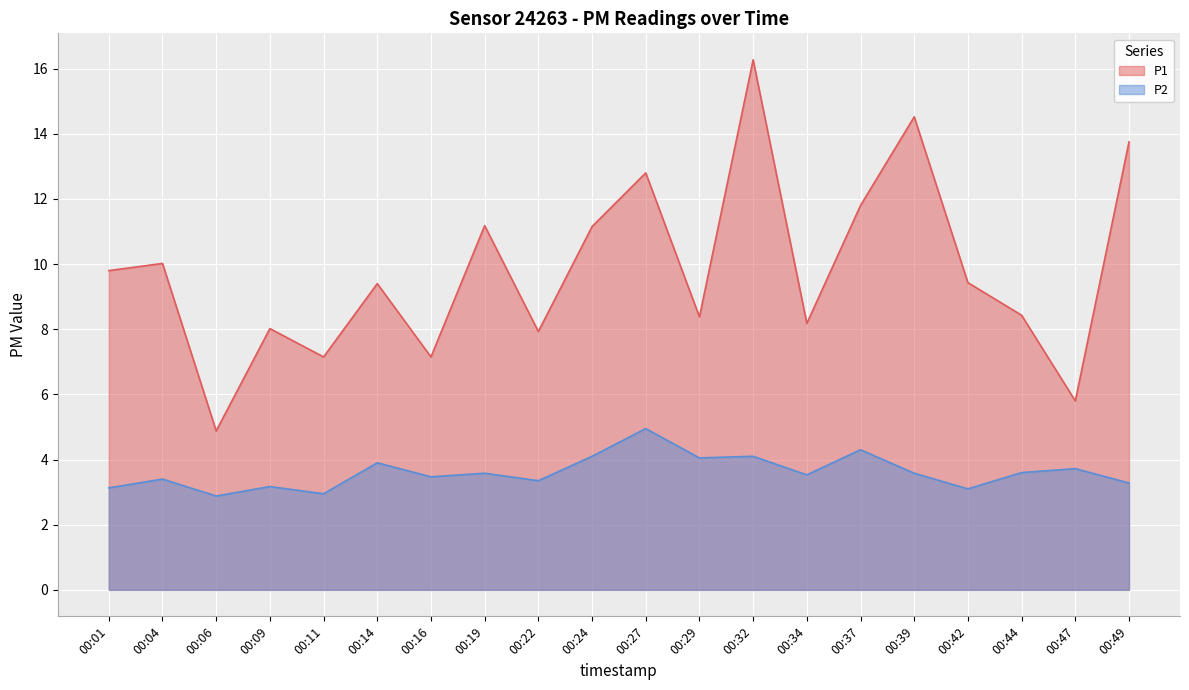

What is the sum of all P1 values?

196.0